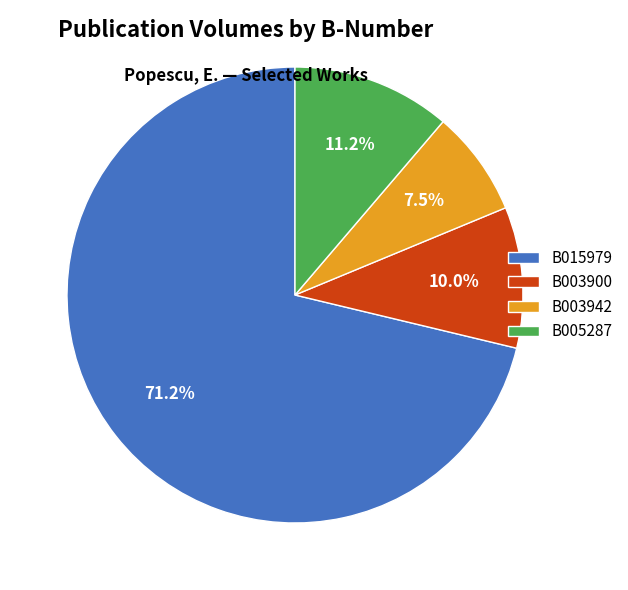

Is it true that B003900 is 1% of the pie?

False